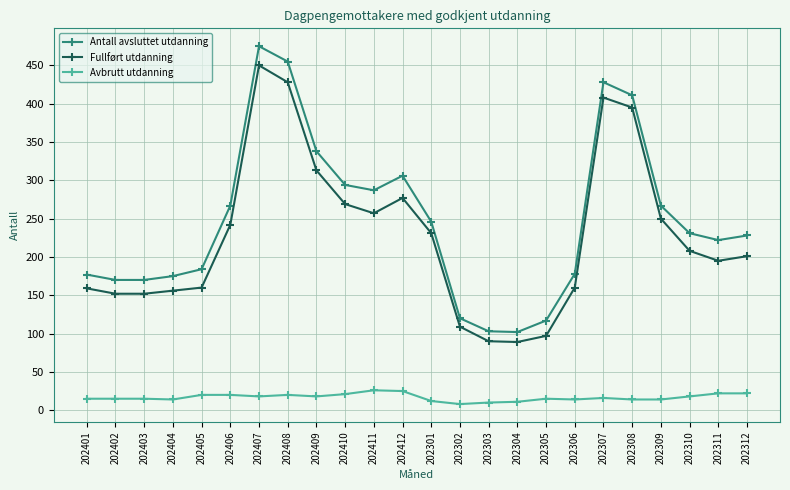

Which series has the widest spread of values?

Antall avsluttet utdanning